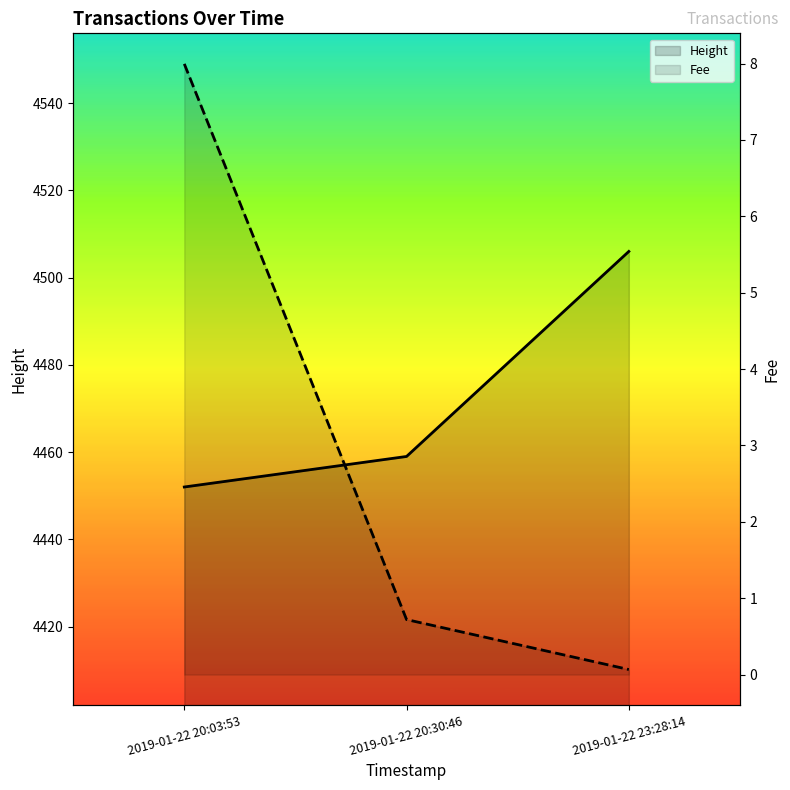

Reading left to right, extract all data points from this chart.

Height: 2019-01-22 20:03:53=4452.0	2019-01-22 20:30:46=4459.0	2019-01-22 23:28:14=4506.0
Fee: 2019-01-22 20:03:53=8.0	2019-01-22 20:30:46=0.7	2019-01-22 23:28:14=0.1